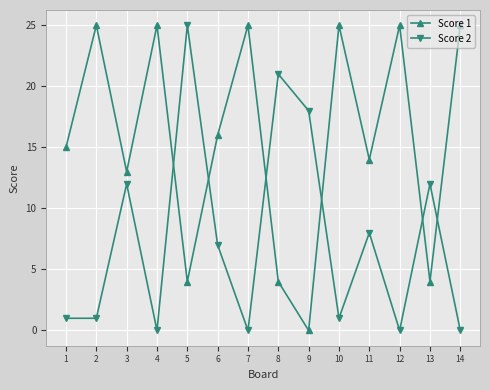

What is the difference between the Score 2 values at 10 and 9?

17